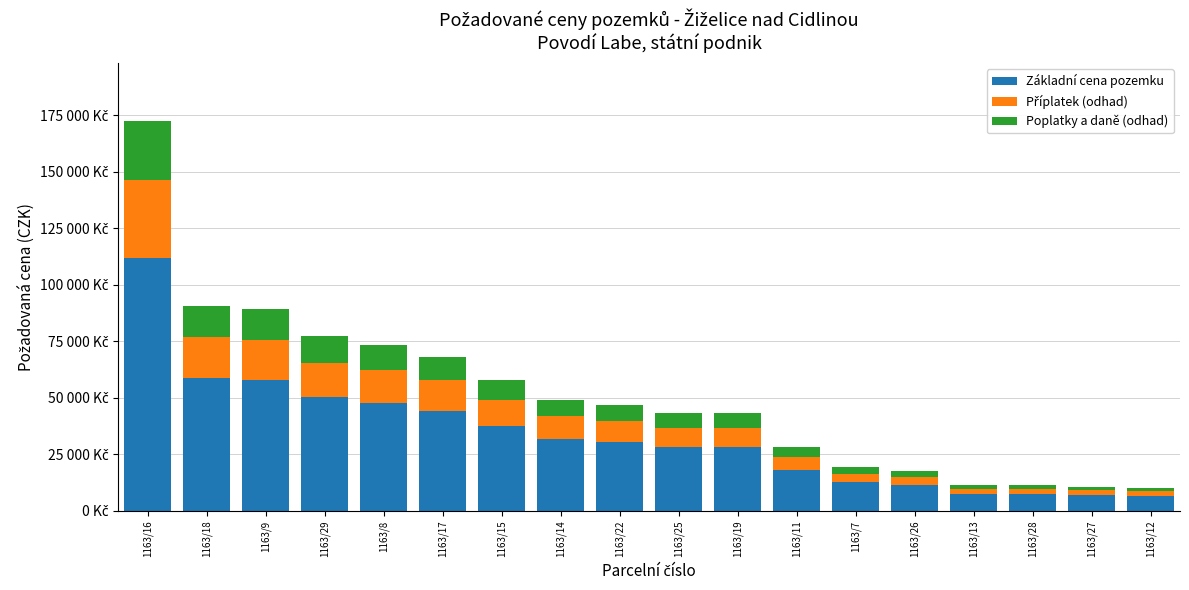

At which label is Příplatek (odhad) closest to 18239?

1163/18